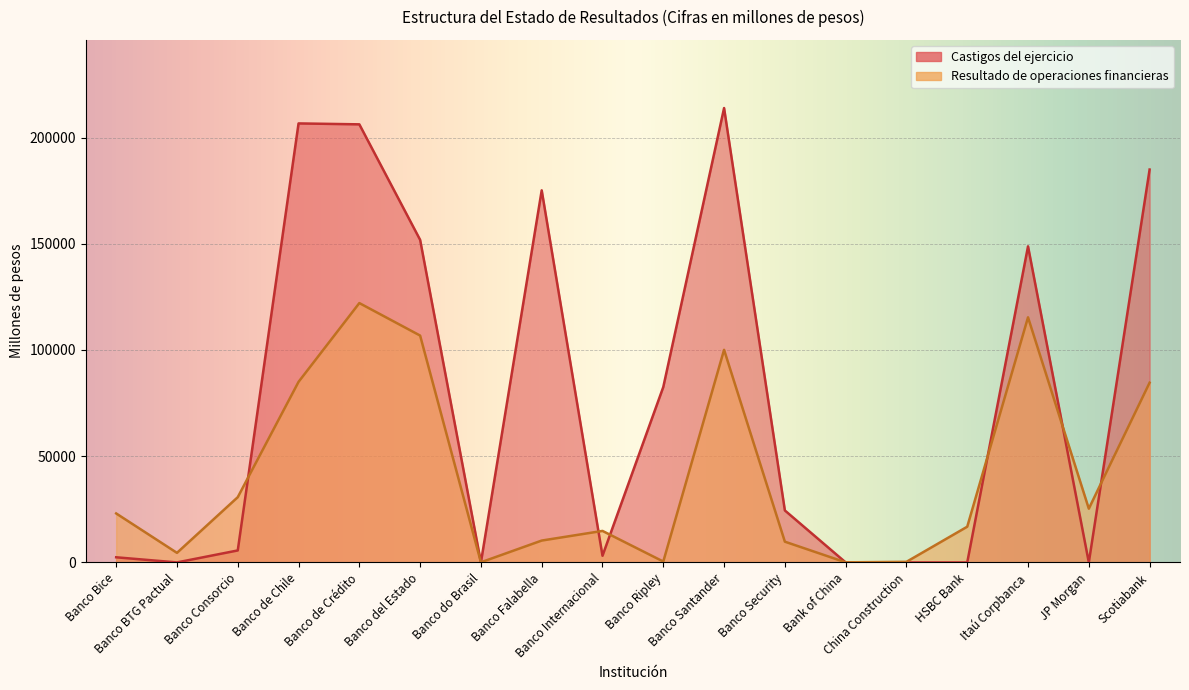

Where does the Castigos del ejercicio series first go above 24462?

Banco de Chile